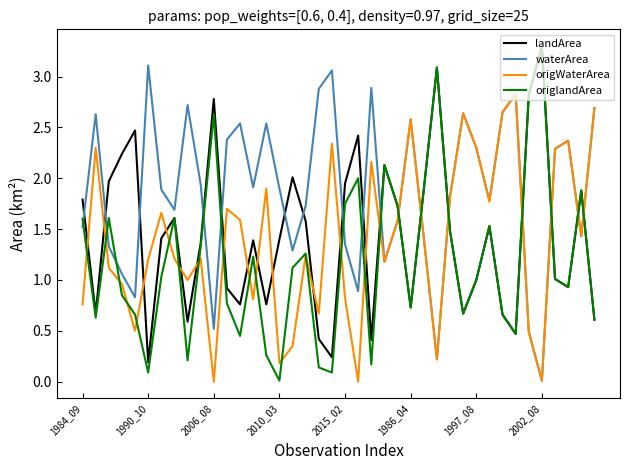

True or false: waterArea and origlandArea intersect in this chart.

True